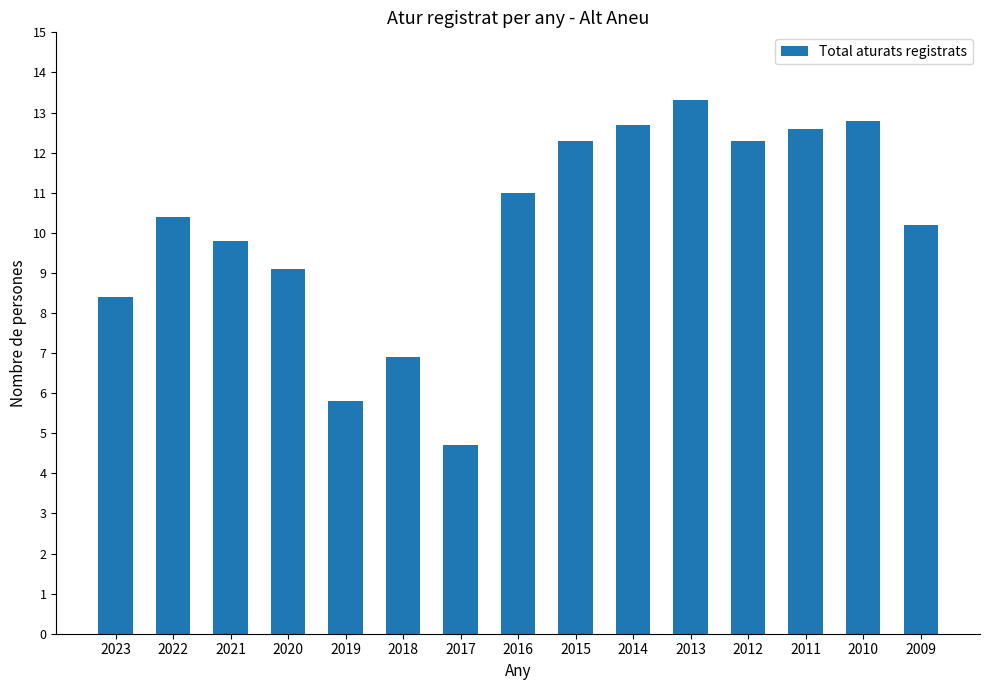

What is the ratio of the value at 2023 to the value at 2021?

0.9